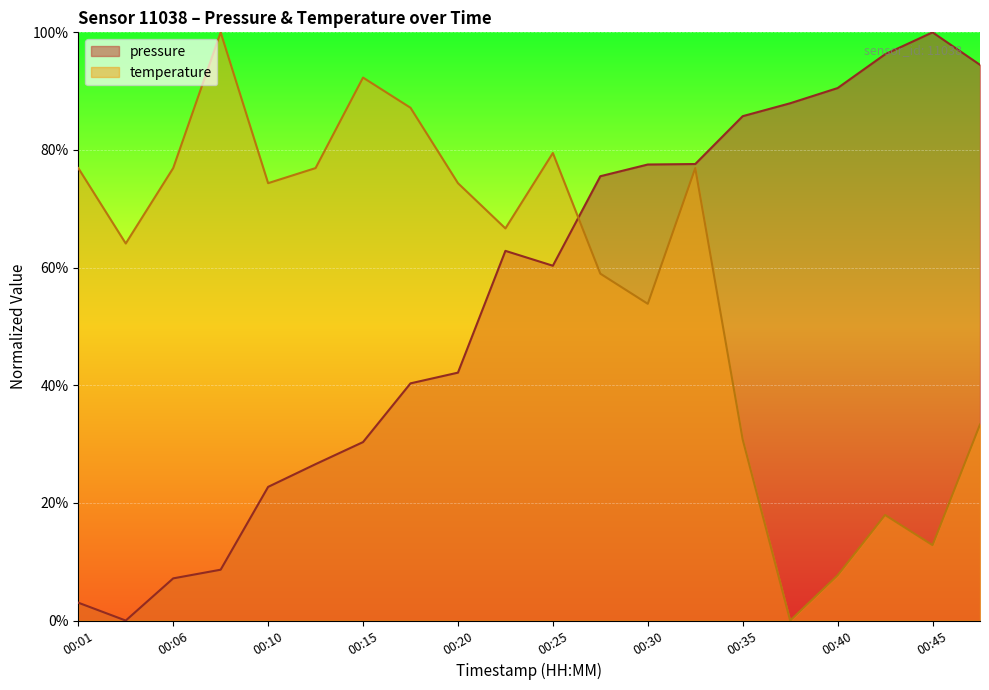

How many intersections are there between temperature and pressure?

1